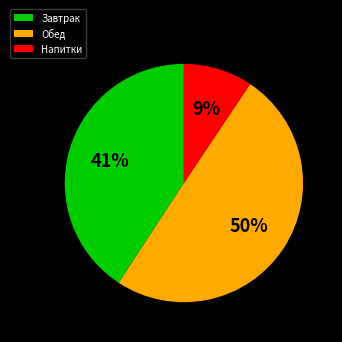

True or false: Завтрак accounts for 41% of the total.

True